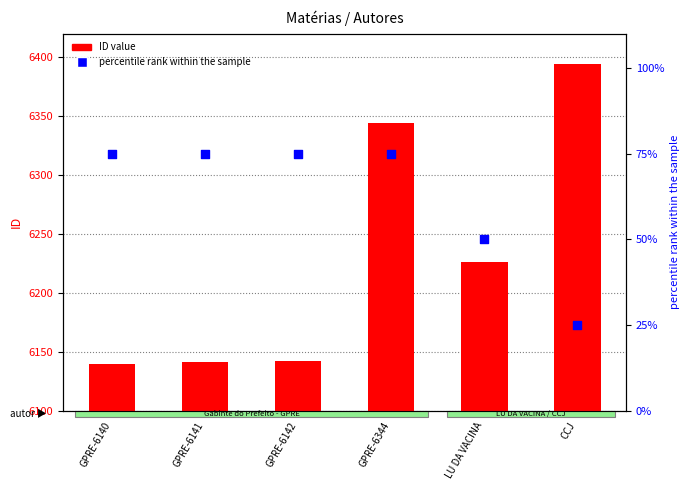

Which series has the largest total across all categories?

ID value